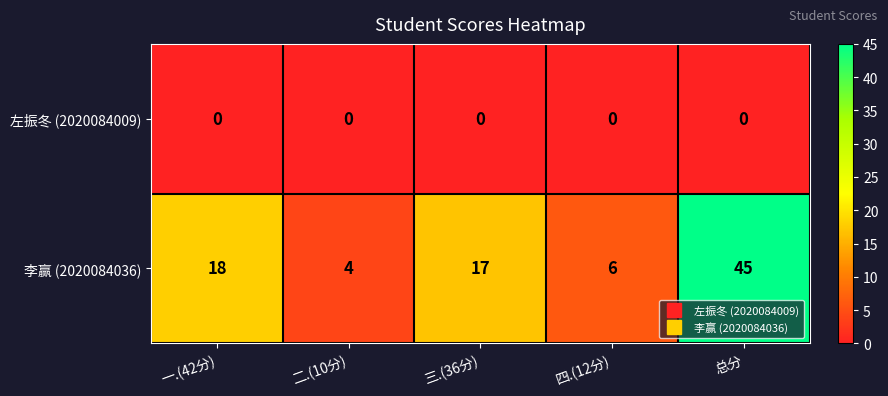

Rank the series by their maximum value, from highest to lowest.

李赢 (2020084036), 左振冬 (2020084009)